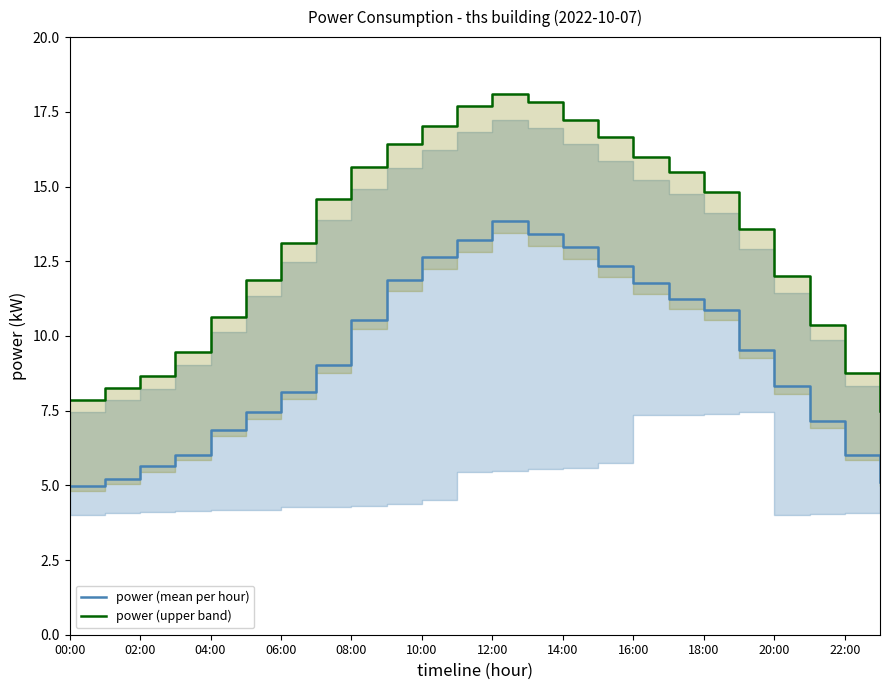

The power (mean per hour) series shows 2.4 at 22:00. True or false?

False